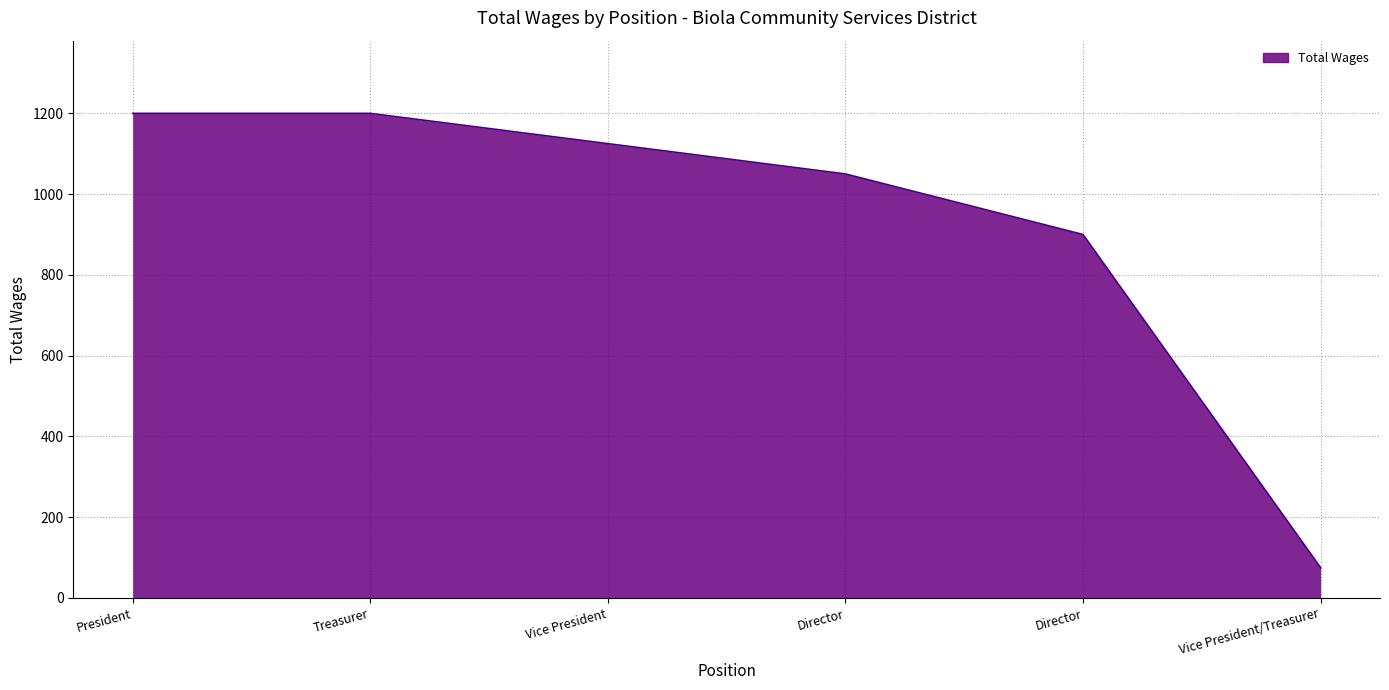

Does the chart have visible grid lines?

Yes